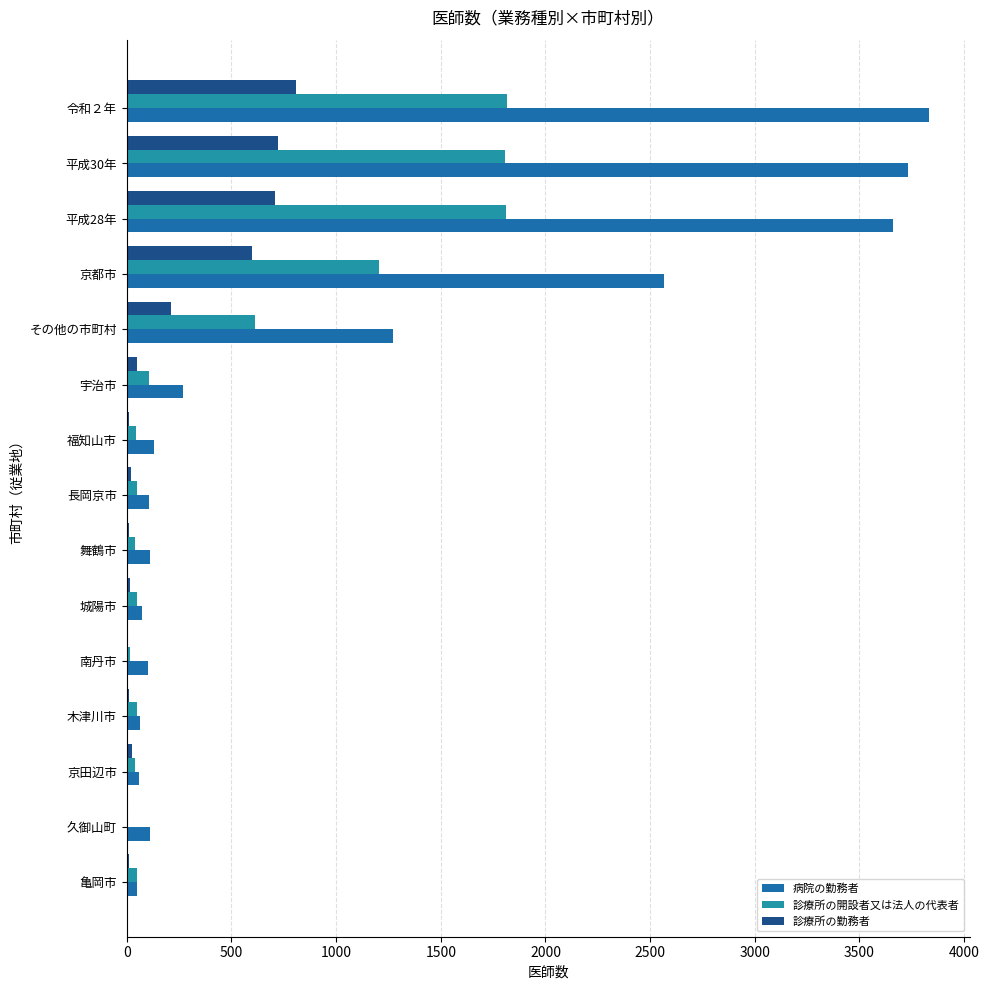

How many categories are shown in the chart?

15